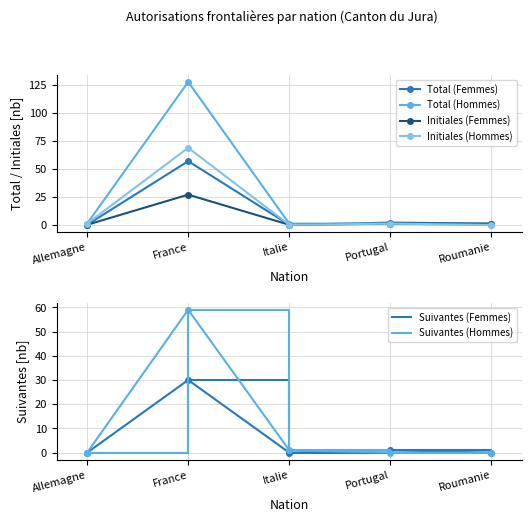

Reading right to left, extract all data points from this chart.

Total (Femmes): Roumanie=1	Portugal=2	Italie=0	France=57	Allemagne=0
Total (Hommes): Roumanie=0	Portugal=1	Italie=1	France=128	Allemagne=1
Initiales (Femmes): Roumanie=1	Portugal=1	Italie=0	France=27	Allemagne=0
Initiales (Hommes): Roumanie=0	Portugal=1	Italie=0	France=69	Allemagne=1
Suivantes (Femmes): Roumanie=0	Portugal=1	Italie=0	France=30	Allemagne=0
Suivantes (Hommes): Roumanie=0	Portugal=0	Italie=1	France=59	Allemagne=0